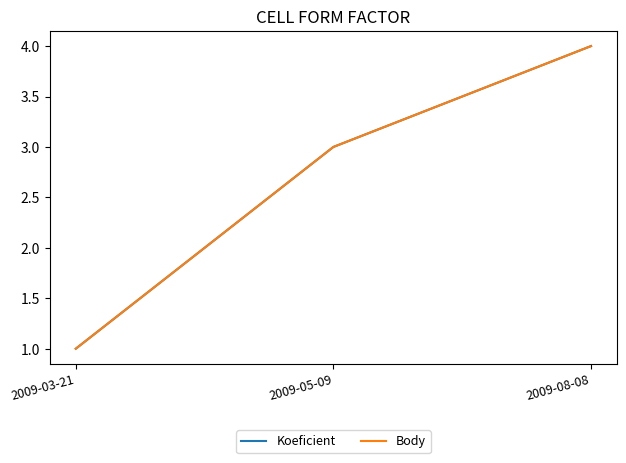

What is the difference between the maximum and minimum values in the Body series?

3